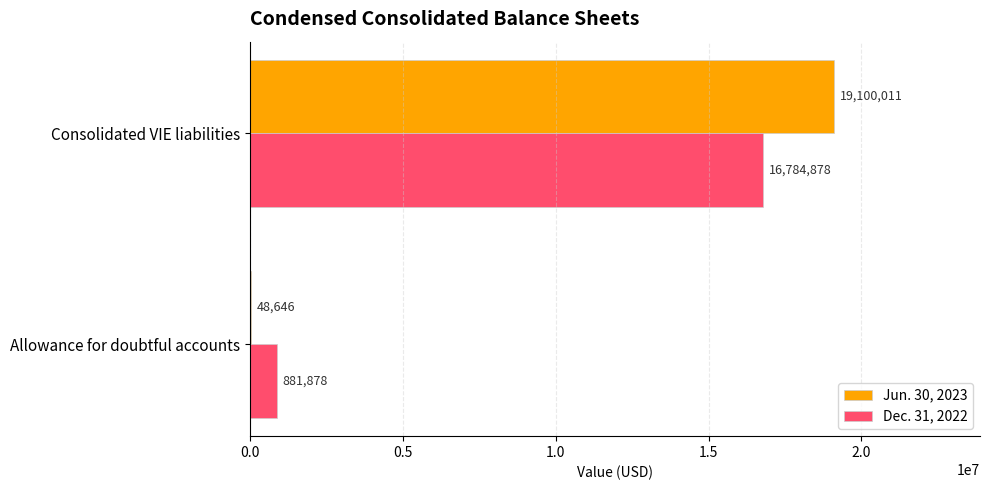

Which series changed the most between Allowance for doubtful accounts and Consolidated VIE liabilities?

Jun. 30, 2023